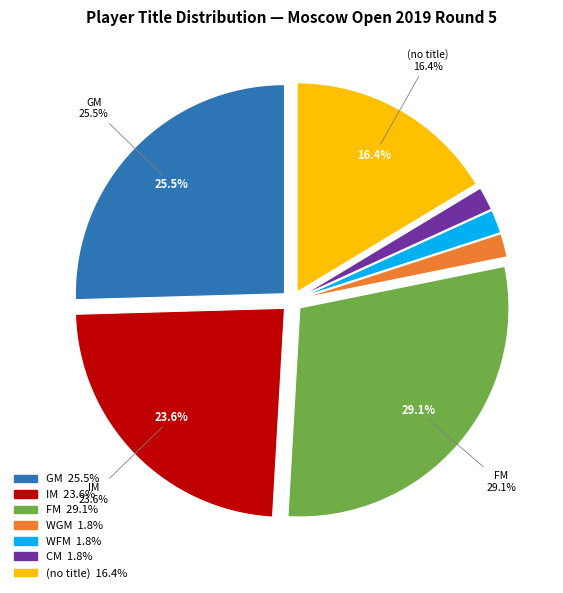

Does any single category account for the majority?

No